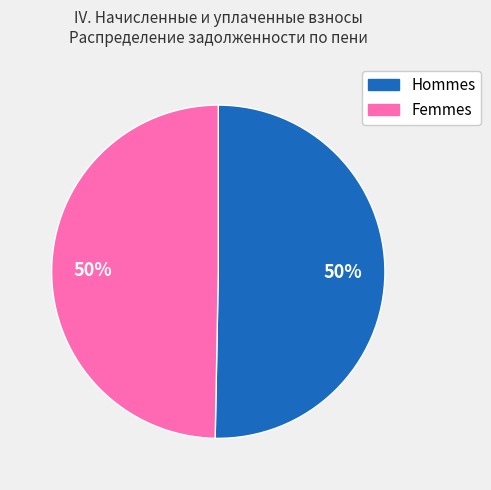

Approximately how many times larger is the value at Femmes compared to Hommes?

1.0